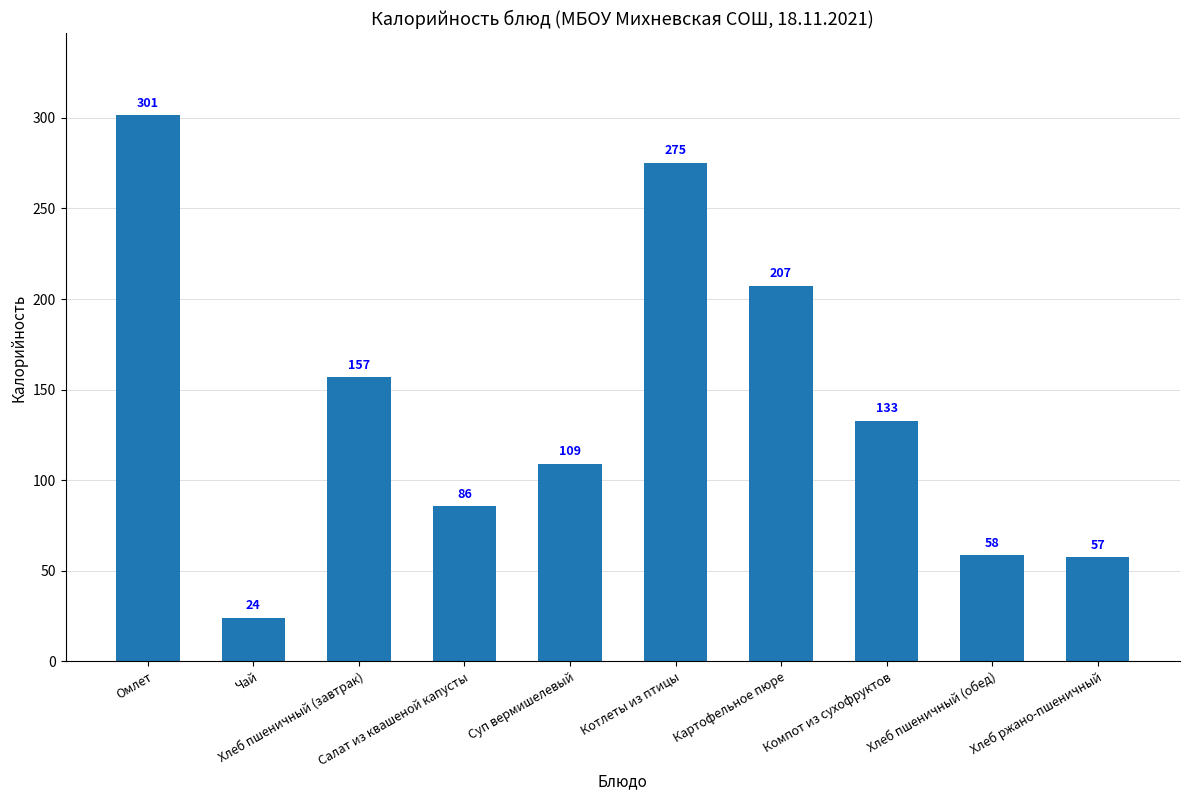

What is the approximate value at Хлеб ржано-пшеничный?

57.5